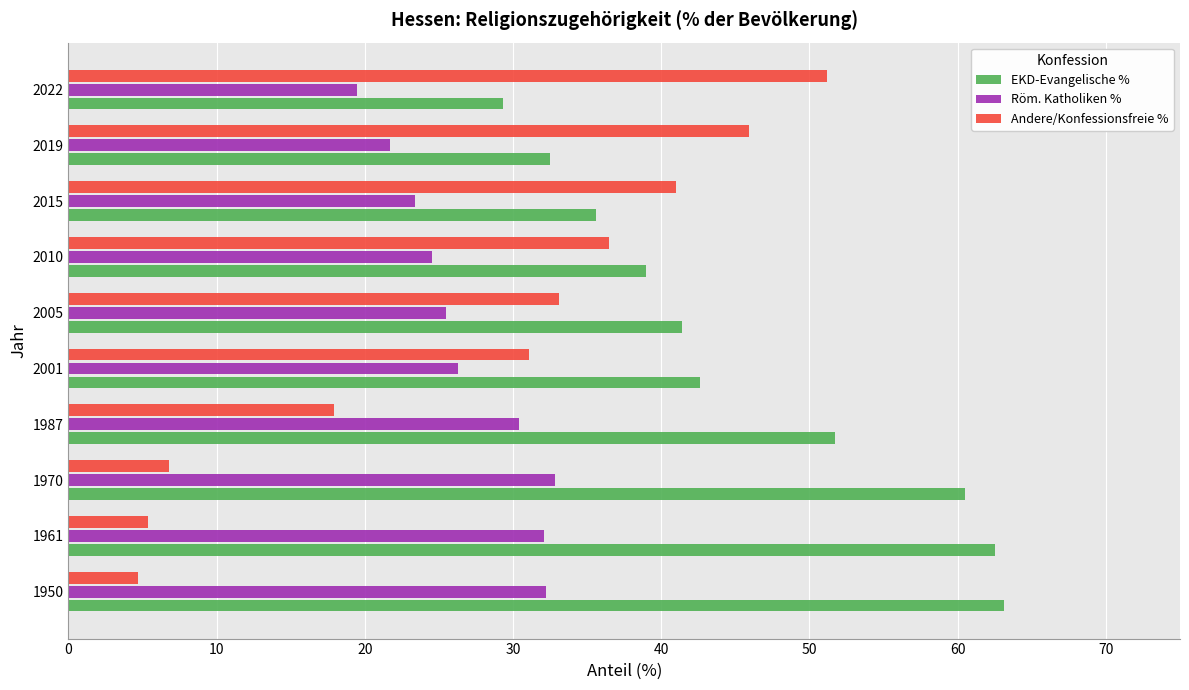

Which series has the widest spread of values?

Andere/Konfessionsfreie %